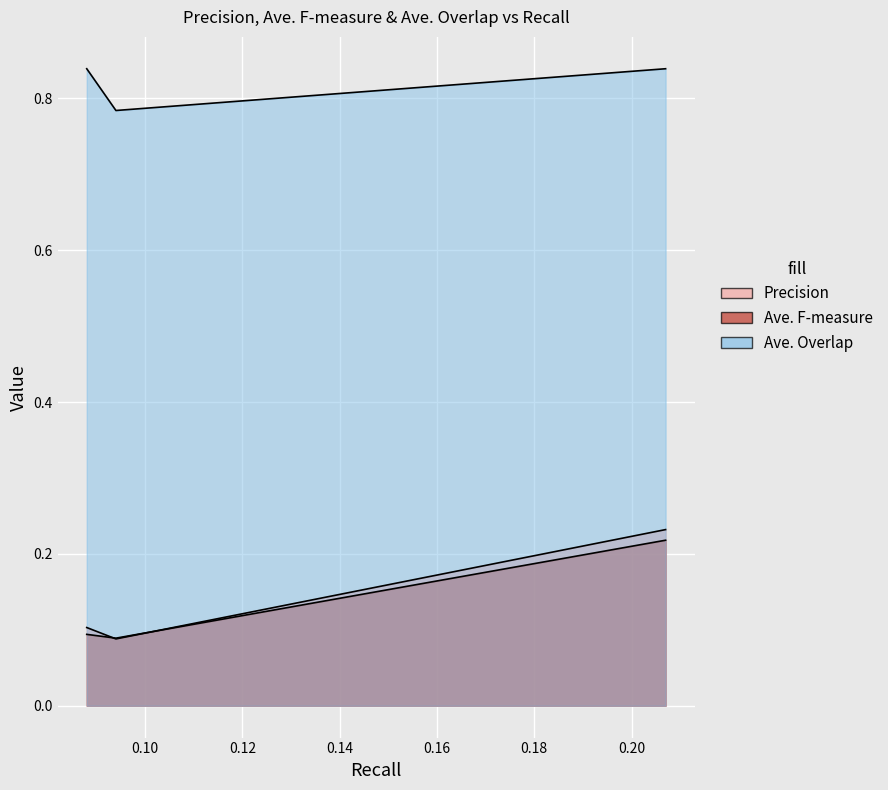

How many lines are shown in the chart?

3